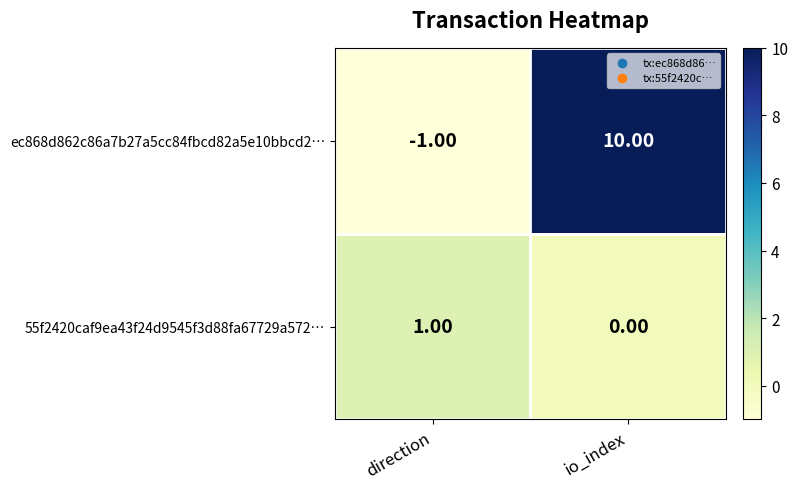

Which series changed the most between direction and io_index?

ec868d862c86a7b27a5cc84fbcd82a5e10bbcd2…